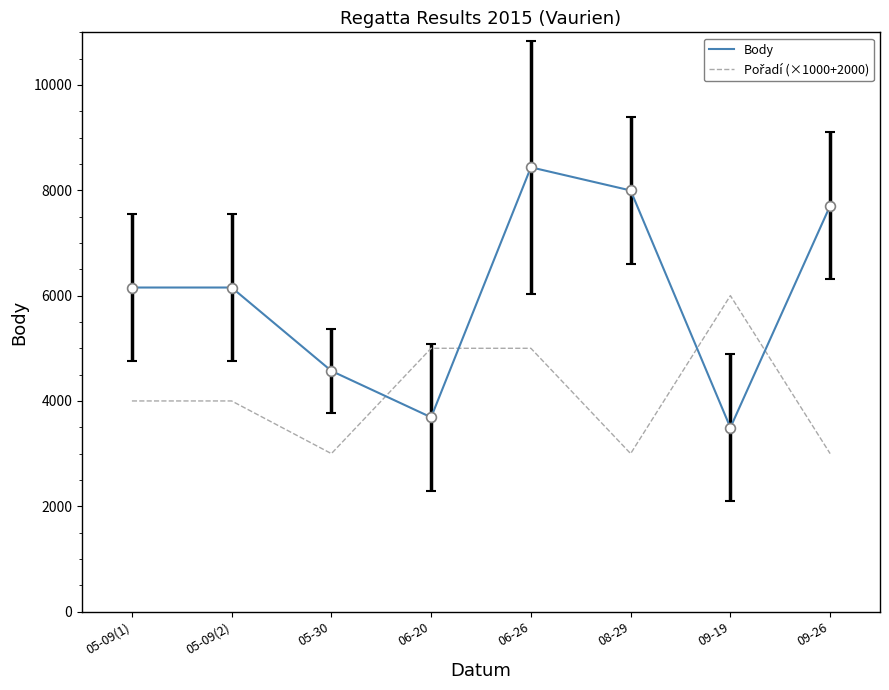

Which series has the largest total across all categories?

Body